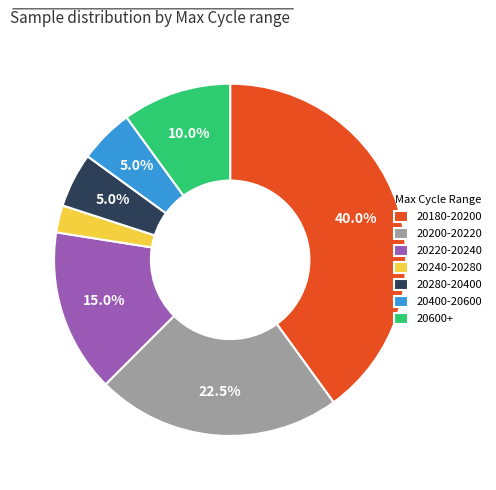

How much of the chart is everything except 20200-20220?

77.5%